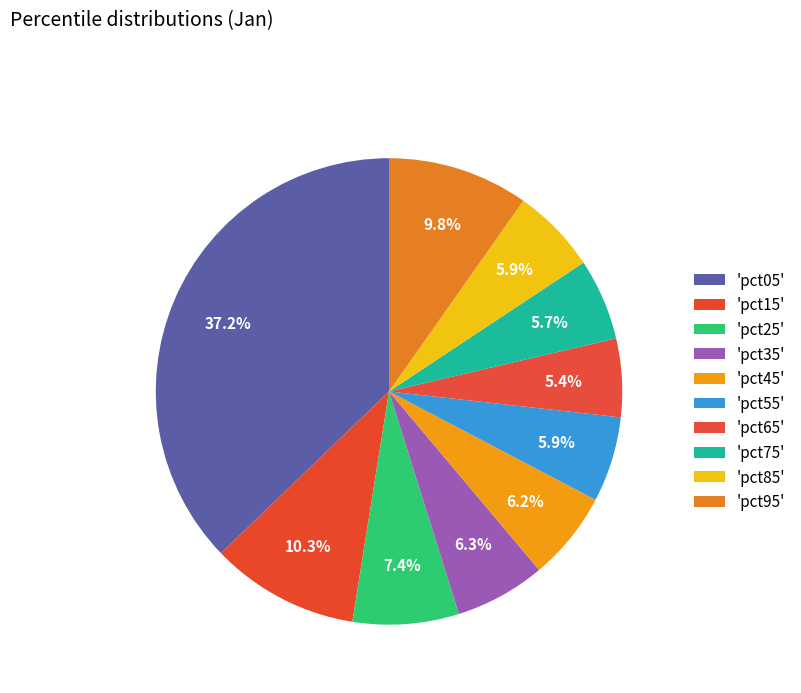

Which slice is the smallest?

pct65